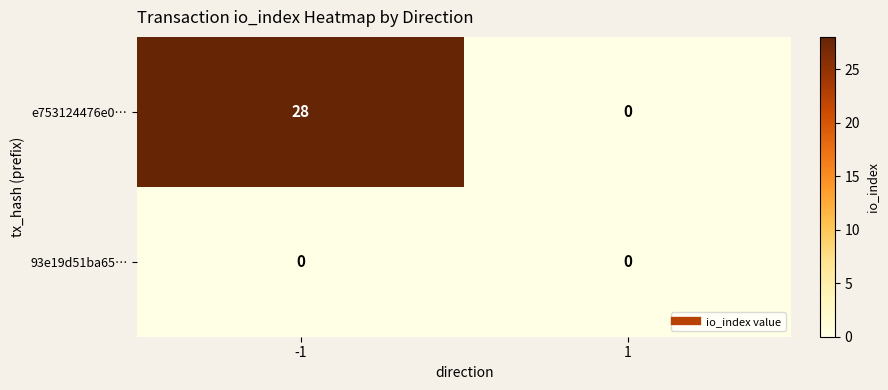

Which category has the highest value across all series?

-1